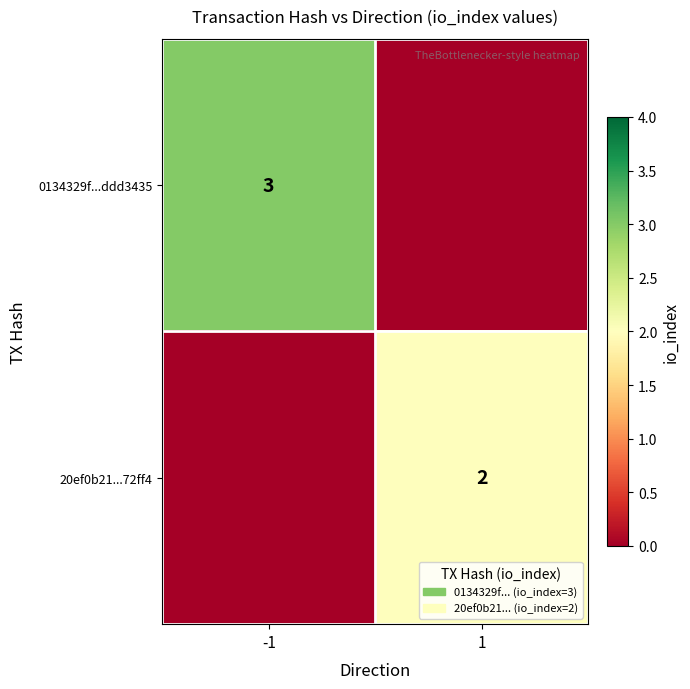

Is it true that 0134329f...ddd3435 equals 3 at -1?

True